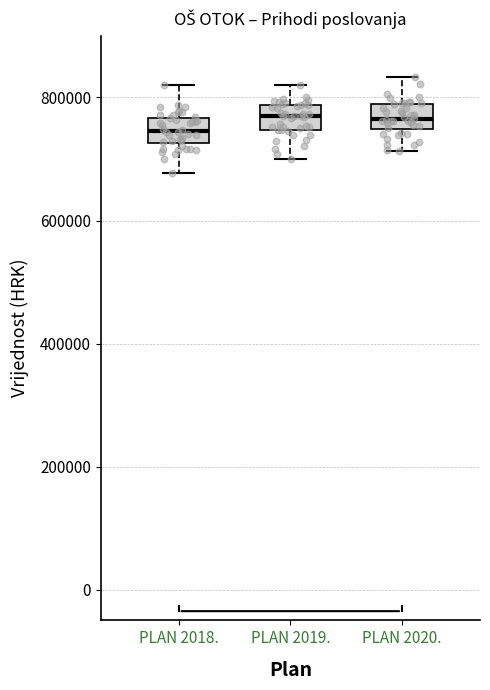

Reading left to right, read every box against the y-axis: the position of its median line, the range the box covers, and the ends of its whiskers. The values are not printed on the chart, so give them approximately, as read against the axis.

PLAN 2018.: median 740000, box 720000 to 760000, whiskers 680000 to 820000
PLAN 2019.: median 760000, box 740000 to 780000, whiskers 700000 to 820000
PLAN 2020.: median 760000, box 740000 to 780000, whiskers 720000 to 840000